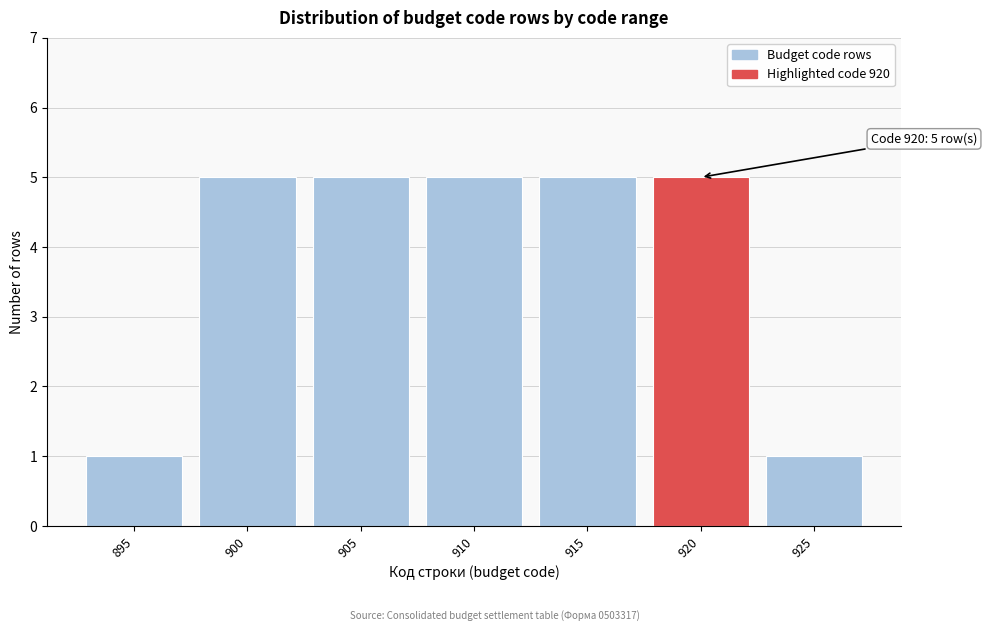

Reading right to left, extract all data points from this chart.

925=1	920=5	915=5	910=5	905=5	900=5	895=1